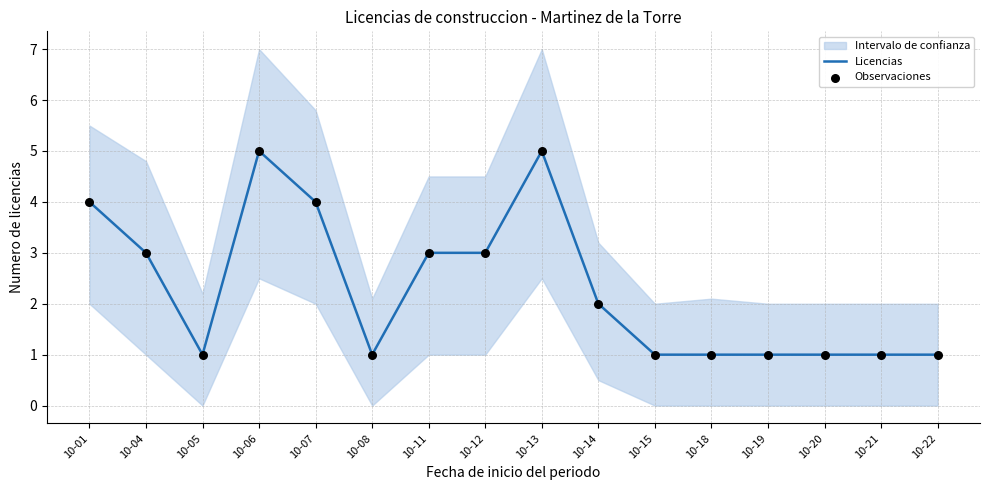

At how many categories does at least one series exceed 1?

8